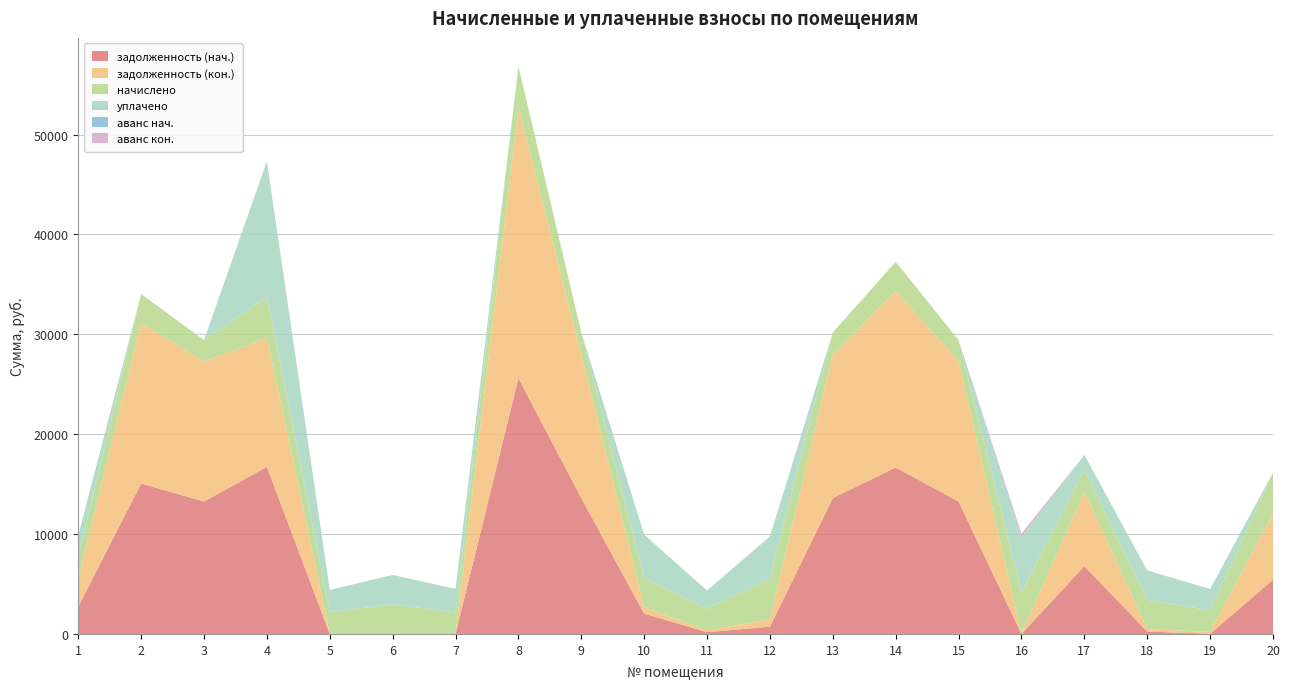

Reading left to right, transcribe all the data shown in this chart.

задолженность (нач.): 2744.0	15063.8	13260.0	16732.0	0.0	0.0	0.0	25612.5	13605.4	2028.3	180.2	726.2	13605.4	16668.6	13260.0	0.0	6791.9	244.5	15.8	5436.4
задолженность (кон.): 2797.3	16043.1	14012.7	12912.4	0.0	0.0	0.0	27066.5	14377.8	667.0	180.2	727.2	14377.8	17671.4	14012.7	0.0	7449.4	244.5	180.2	6567.2
начислено: 2204.3	2927.4	2155.2	4127.8	2197.3	2955.5	2162.2	4162.9	2211.4	2941.4	2162.2	4155.8	2211.4	2927.4	2155.2	4148.9	2183.3	2934.4	2162.2	4155.8
уплачено: 2135.0	0.0	0.0	13550.0	2204.0	2955.5	2342.3	0.0	0.0	4304.1	1823.2	4154.6	0.0	0.0	0.0	5533.3	1500.0	2934.4	2142.3	0.0
аванс нач.: 0.0	0.0	0.0	0.0	1.7	0.0	0.0	0.0	0.0	0.0	0.0	0.0	0.0	0.0	0.0	18.0	0.0	0.0	0.0	0.0
аванс кон.: 0.0	0.0	0.0	0.0	5.4	0.0	0.0	0.0	0.0	0.0	0.0	0.0	0.0	0.0	0.0	344.8	0.0	0.0	0.0	0.0